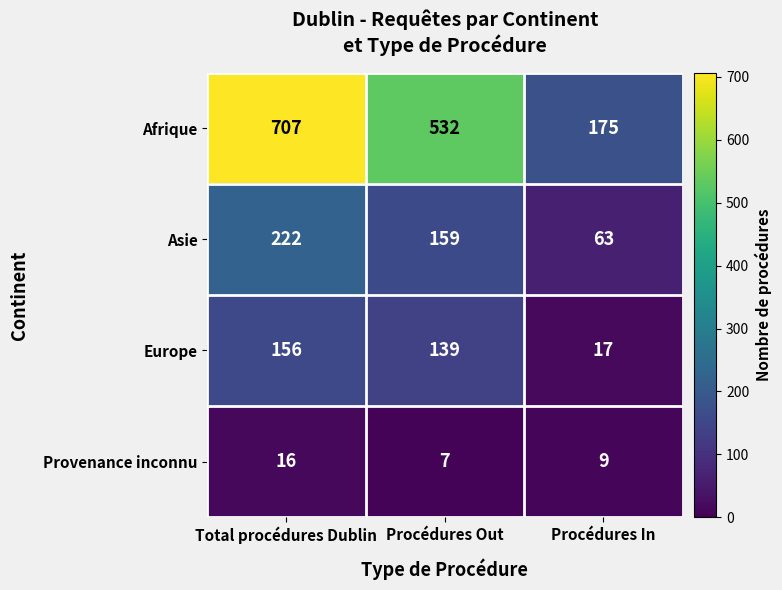

What is the maximum value for Afrique?

707